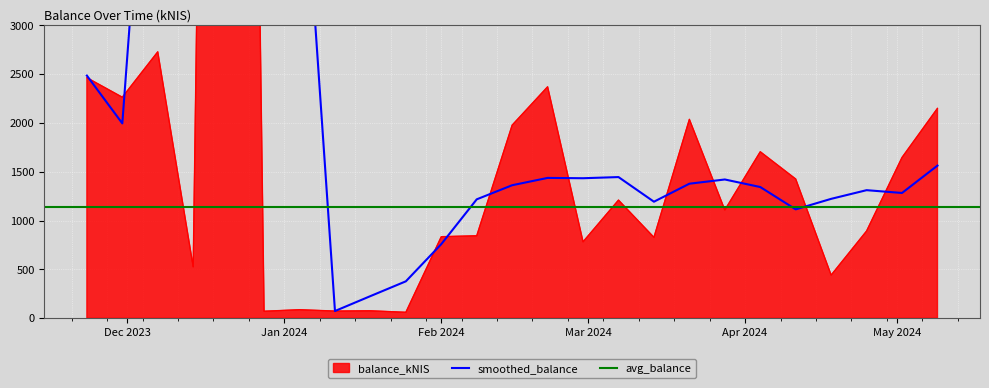

What is the greatest value displayed?

26466.1